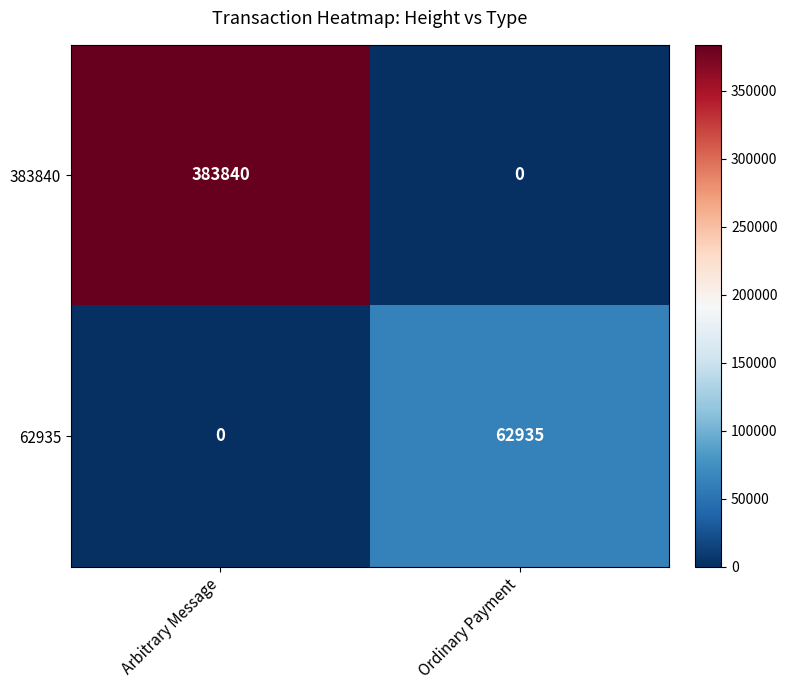

Reading right to left, extract all data points from this chart.

383840: 0	383840
62935: 62935	0